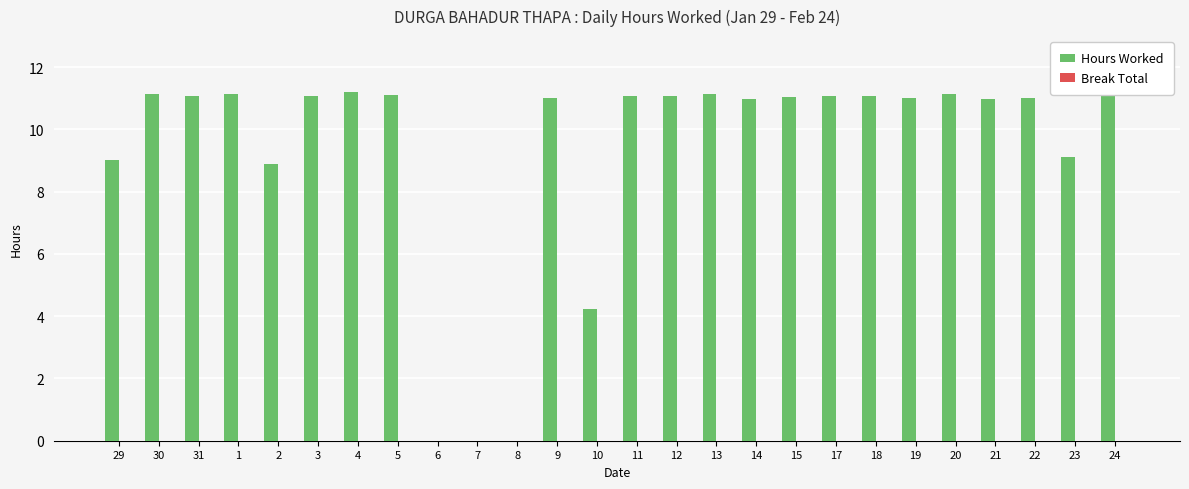

What is the sum of the values at 7 and 29?

9.0